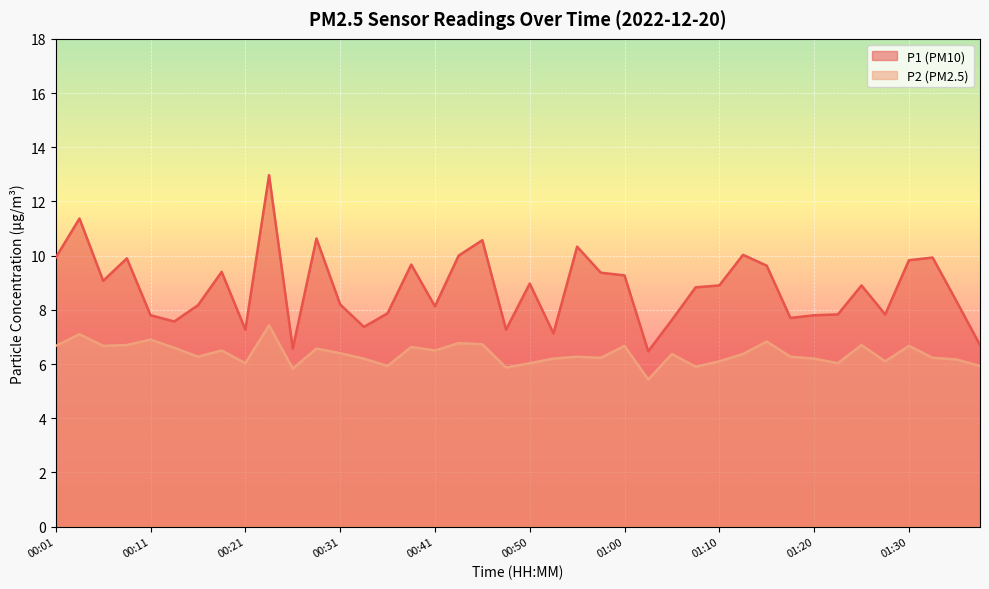

Which has a higher value, 00:06 or 01:10?

00:06